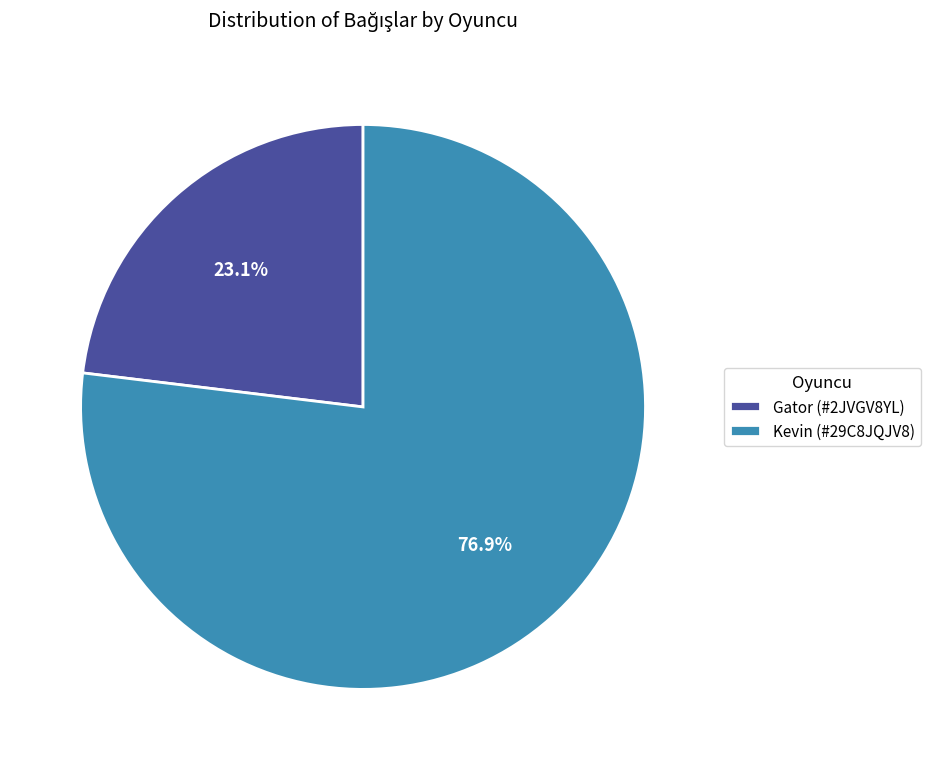

To the nearest percent, what percentage of the pie is Kevin (#29C8JQJV8)?

77%